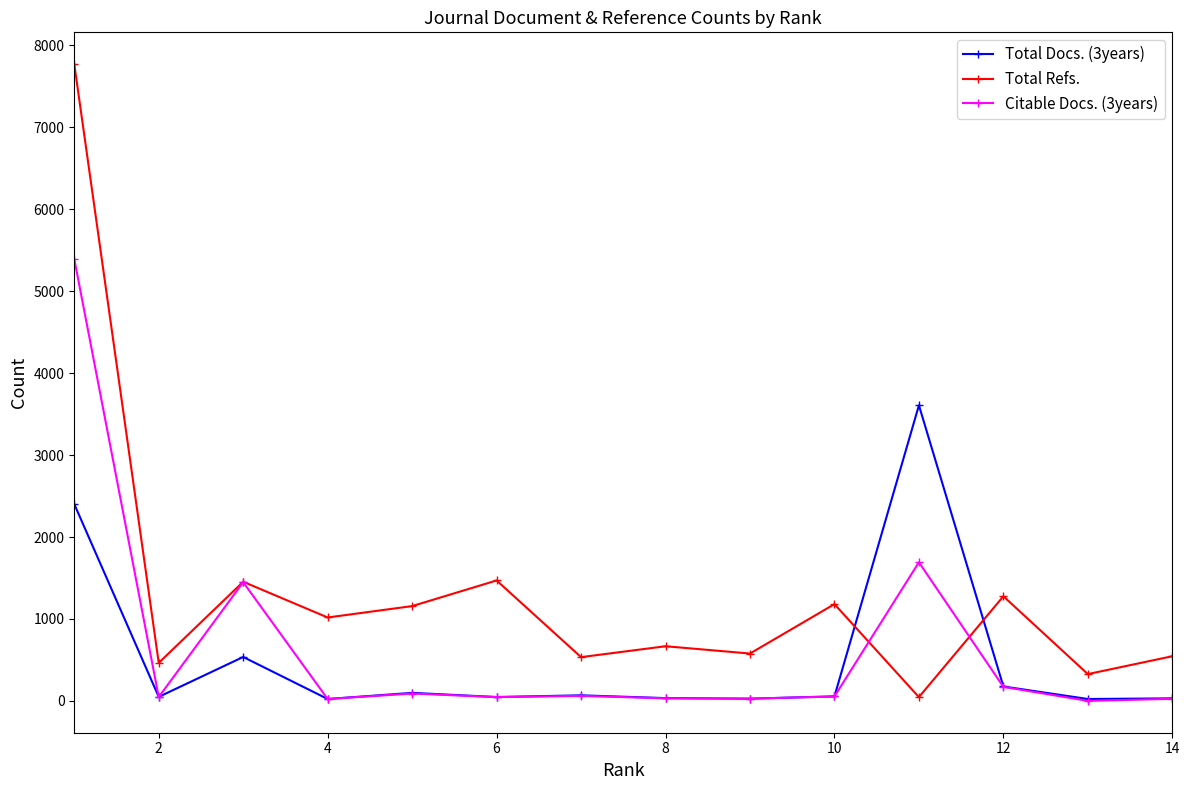

Which series has the largest total across all categories?

Total Refs.